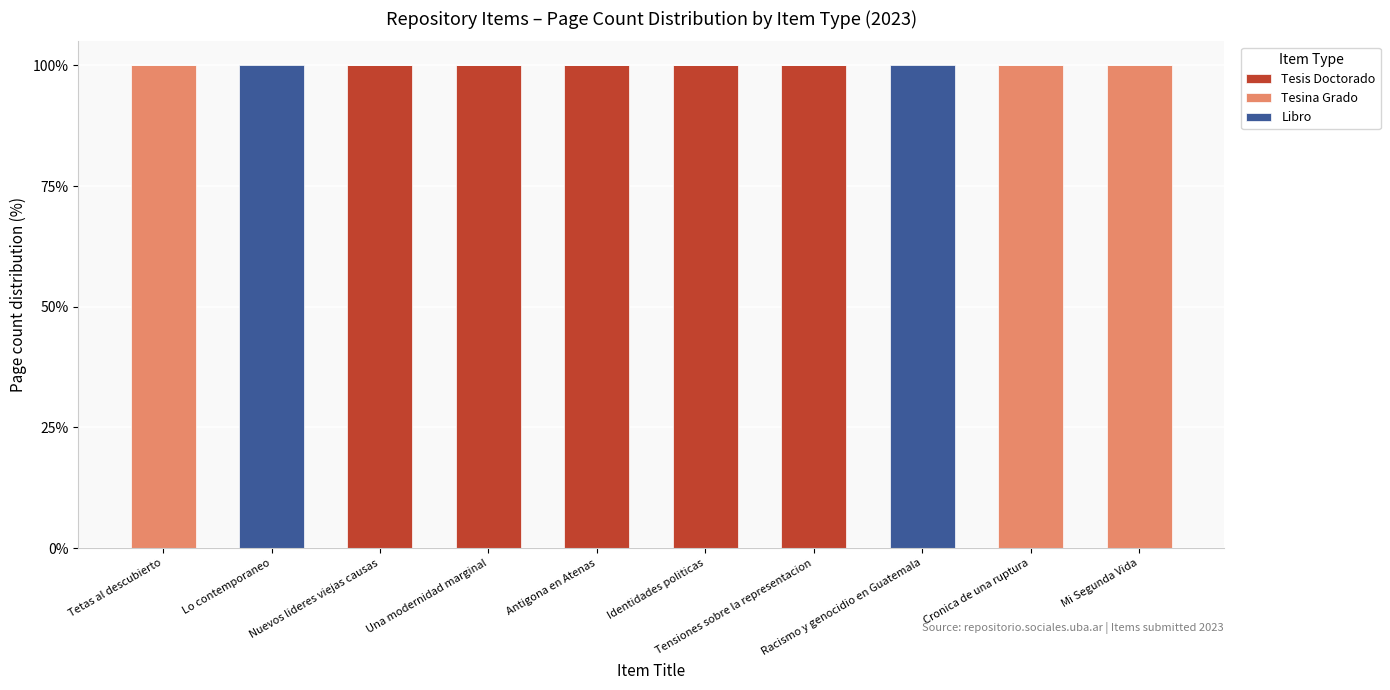

What is the highest value of the Tesis Doctorado series?

100